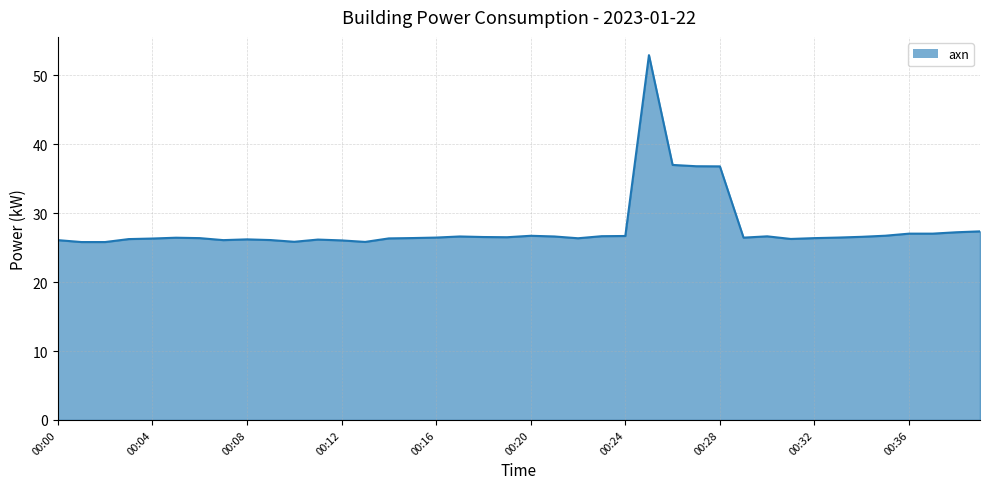

What is the minimum value shown in the chart?

25.8